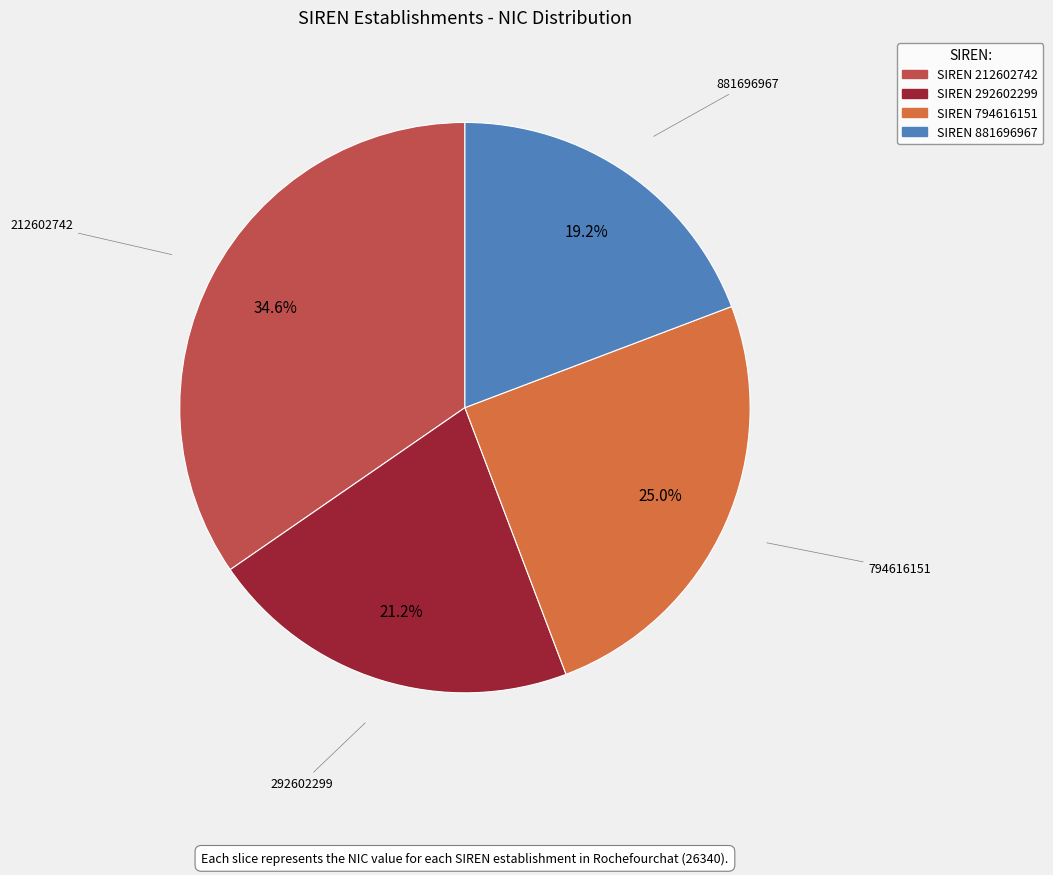

Is there a majority slice in this chart?

No